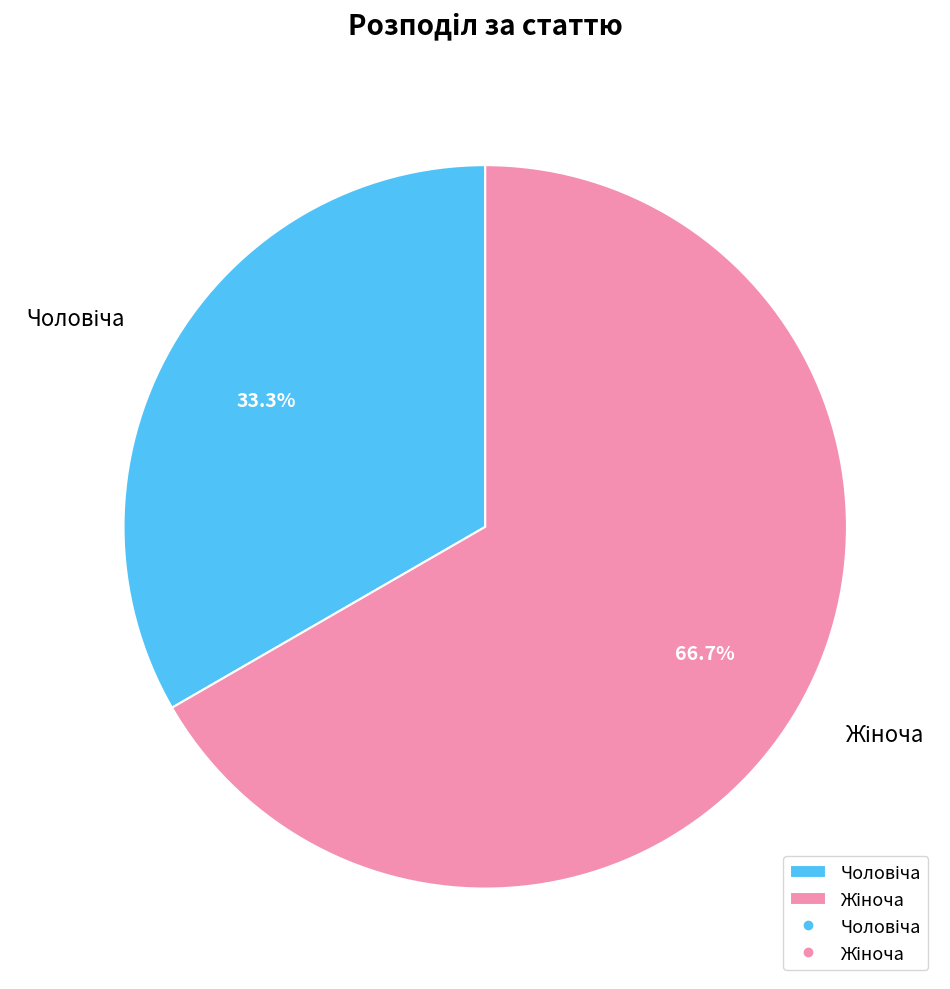

Is there any slice that represents more than half of the pie?

Yes